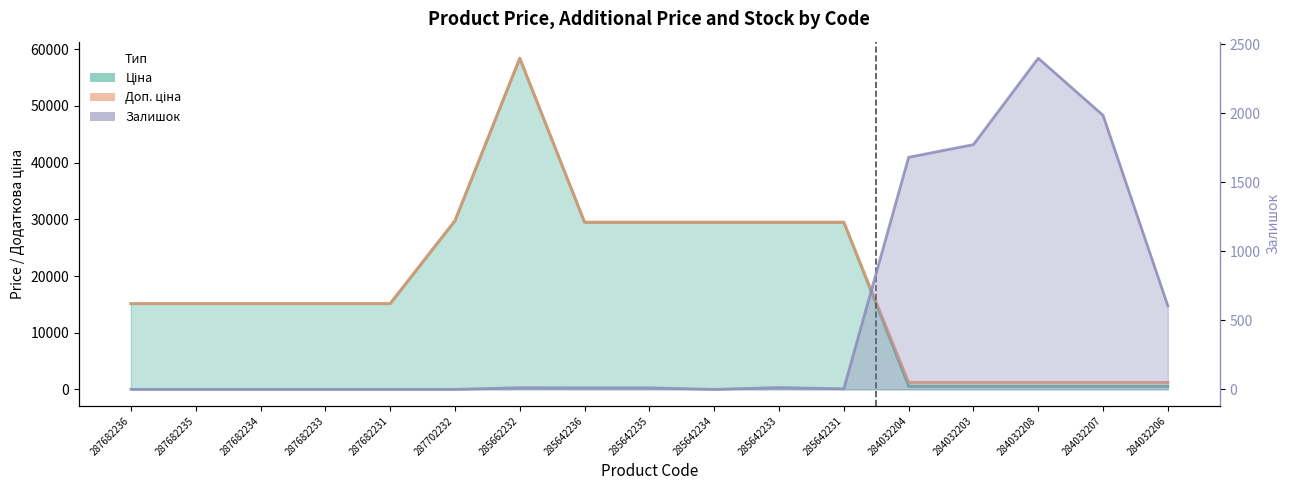

Rank the series at 284032203 from lowest to highest value.

Ціна, Доп. ціна, Залишок